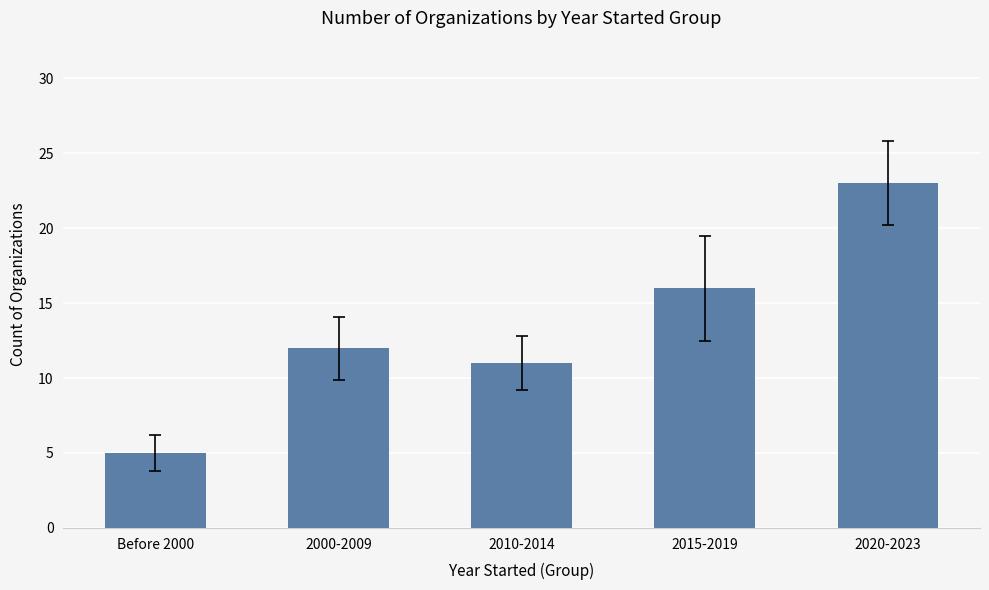

The value at 2010-2014 is 11. True or false?

True